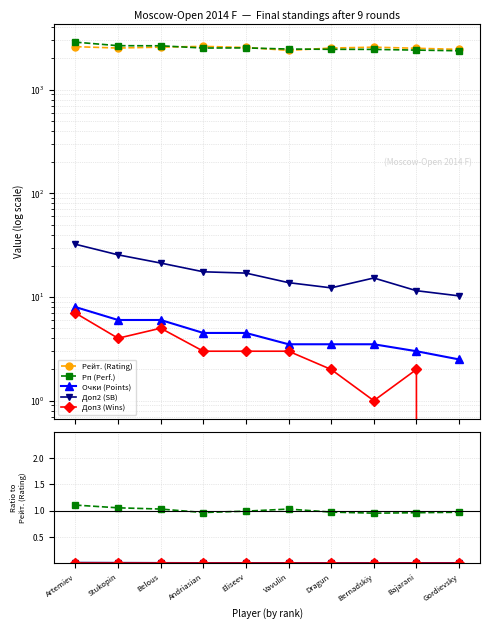

How many lines are shown in the chart?

5